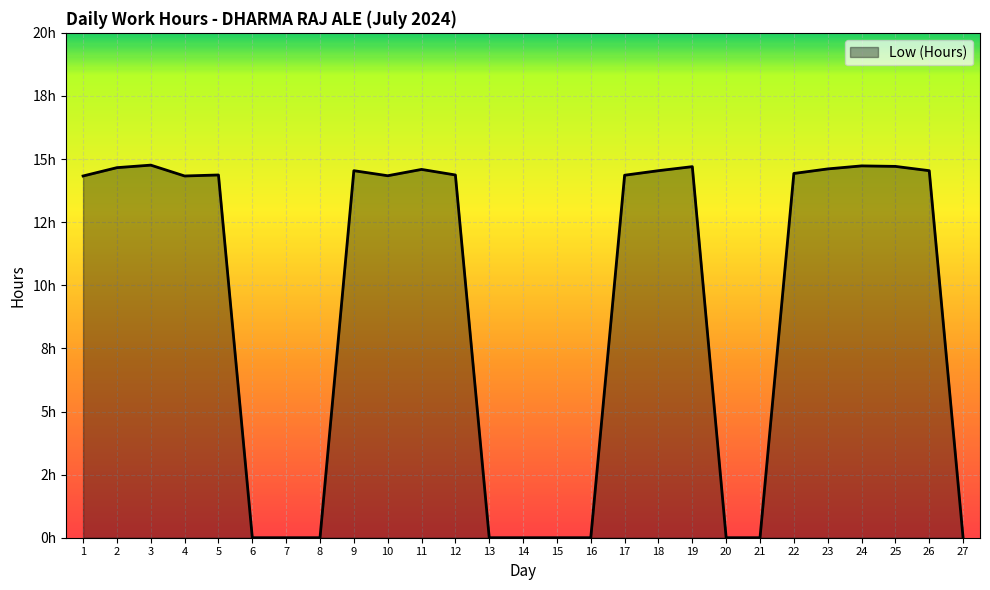

How many interior local peaks (higher than both neighbors) does the data have?

6